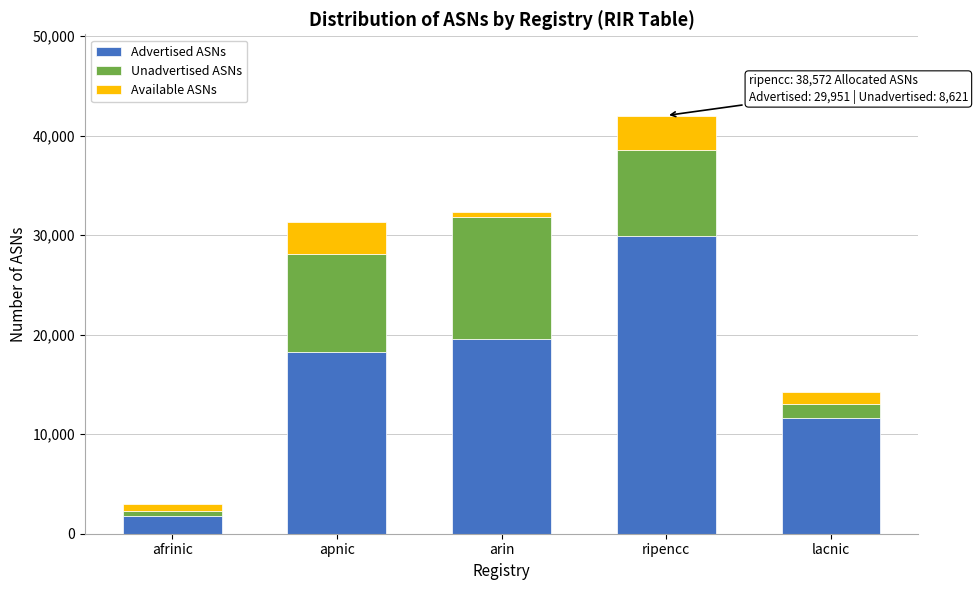

Reading left to right, transcribe the values for Advertised ASNs.

afrinic=1793	apnic=18240	arin=19608	ripencc=29951	lacnic=11678